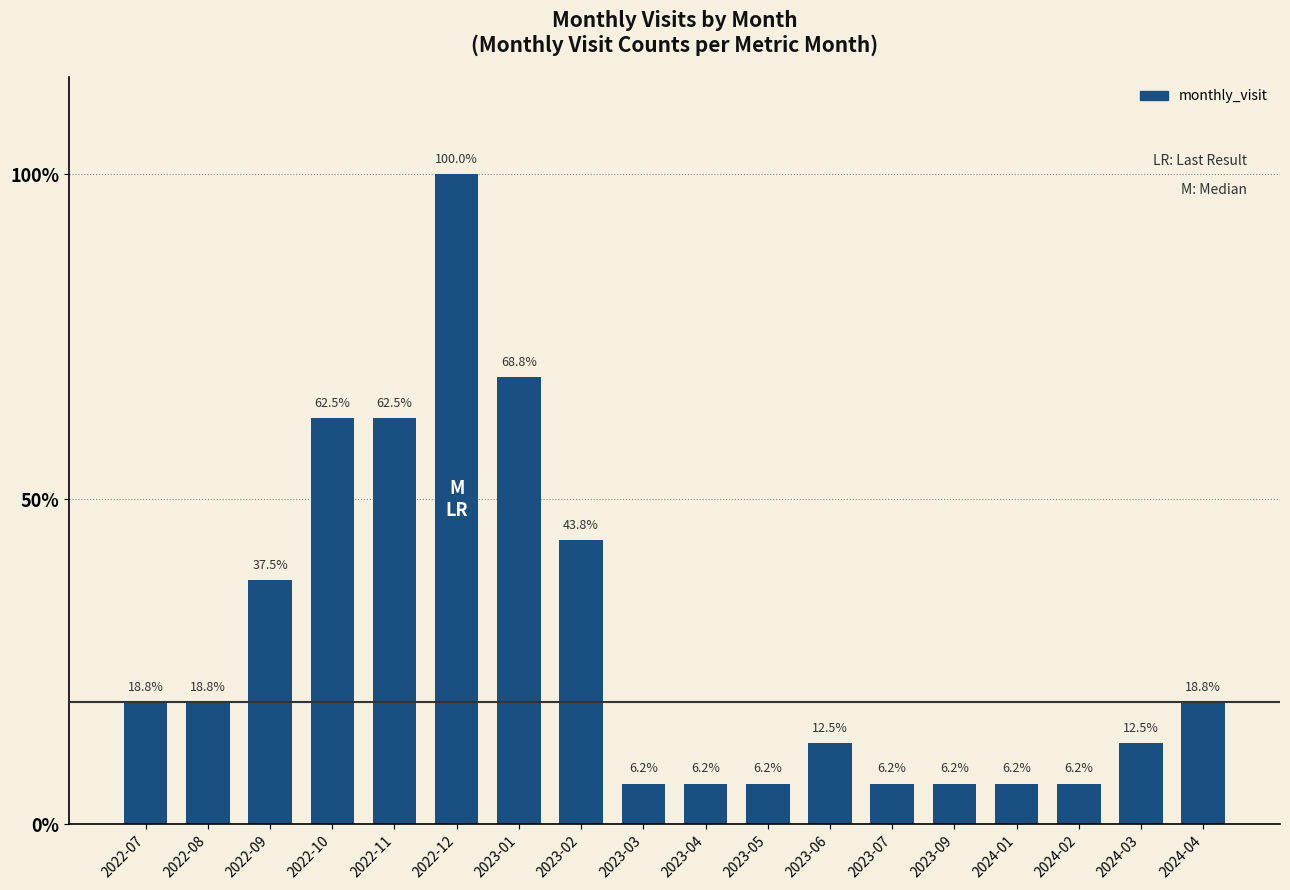

Reading right to left, transcribe all the data shown in this chart.

2024-04=3	2024-03=2	2024-02=1	2024-01=1	2023-09=1	2023-07=1	2023-06=2	2023-05=1	2023-04=1	2023-03=1	2023-02=7	2023-01=11	2022-12=16	2022-11=10	2022-10=10	2022-09=6	2022-08=3	2022-07=3